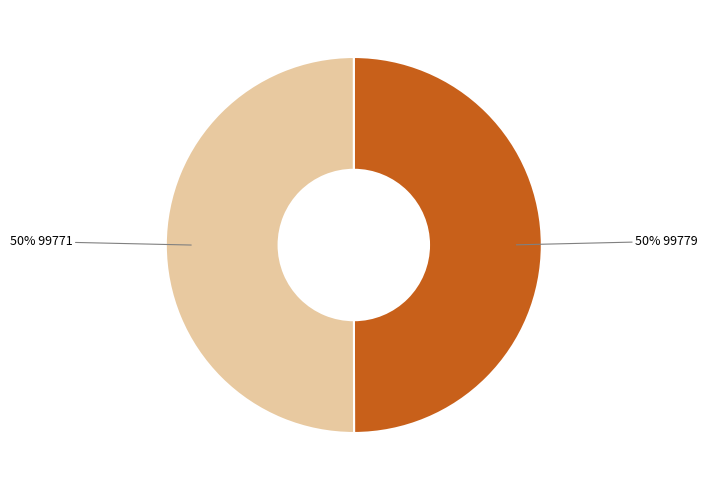

To the nearest percent, what is the average slice percentage?

50%